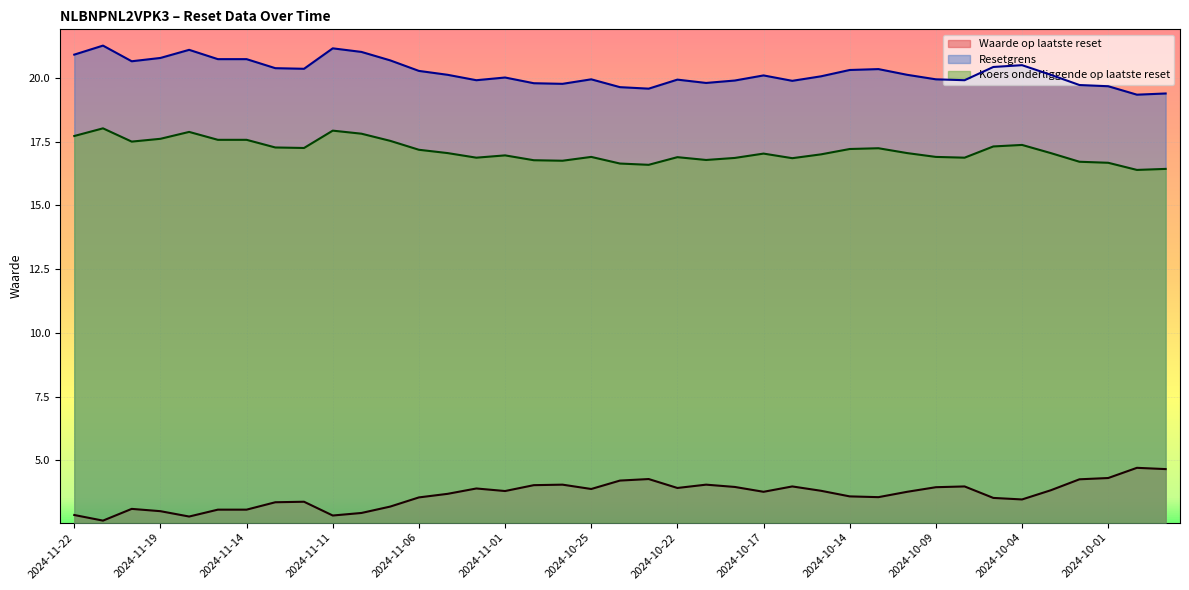

Which series changed the most between 2024-11-13 and 2024-10-17?

Waarde op laatste reset